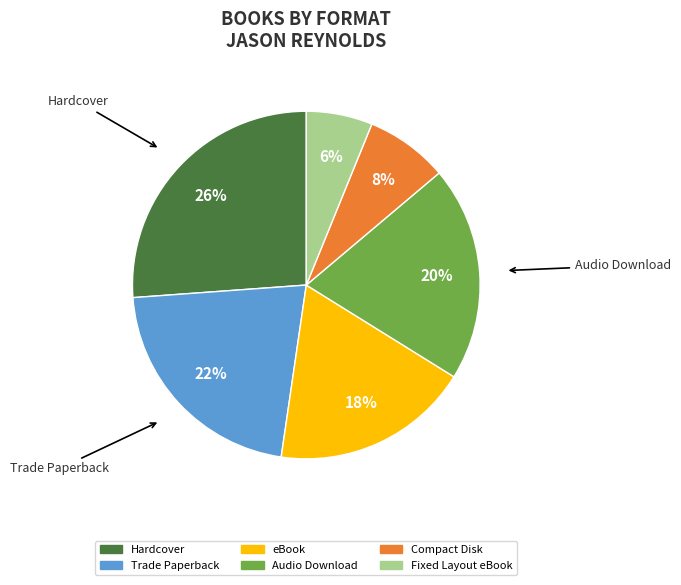

Is eBook the majority of the pie?

No